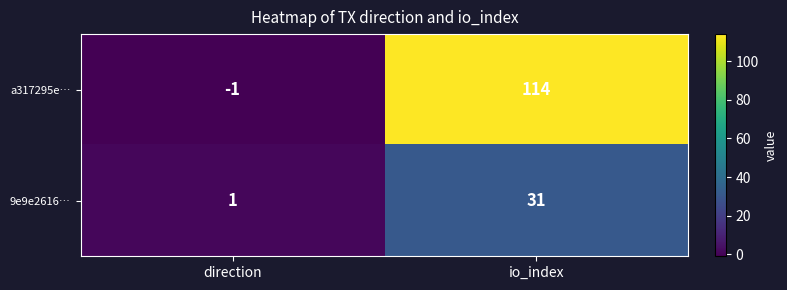

What is the difference between the 9e9e2616… values at io_index and direction?

30